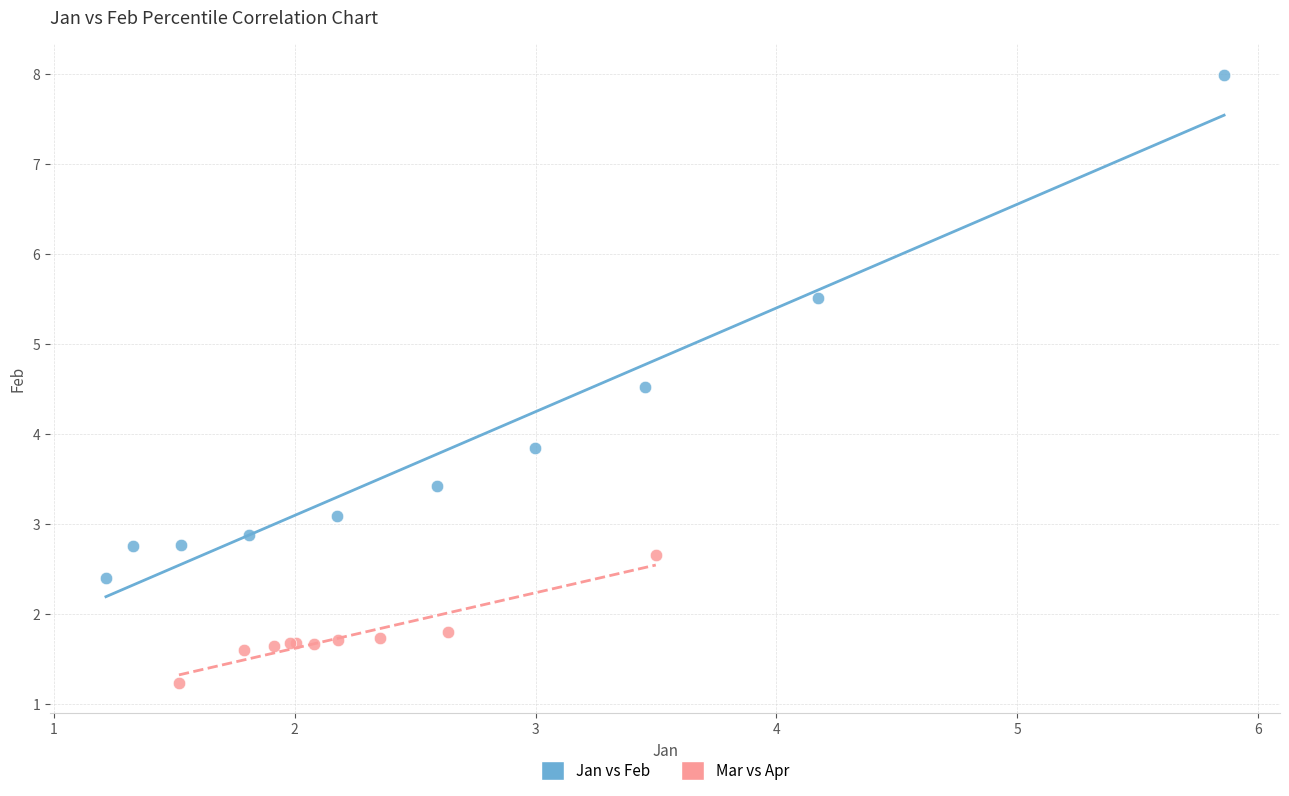

Which series reaches the maximum Y coordinate?

Jan vs Feb